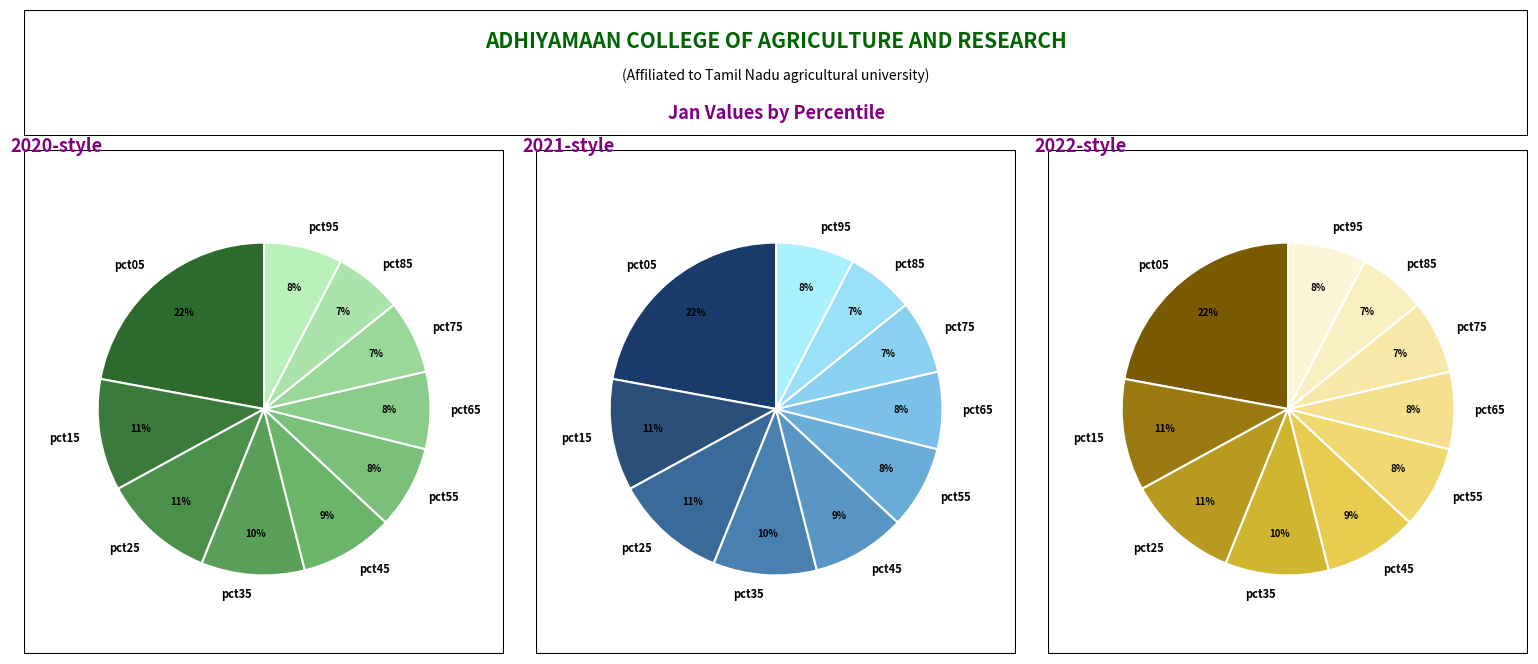

True or false: pct55 accounts for 8% of the total.

True